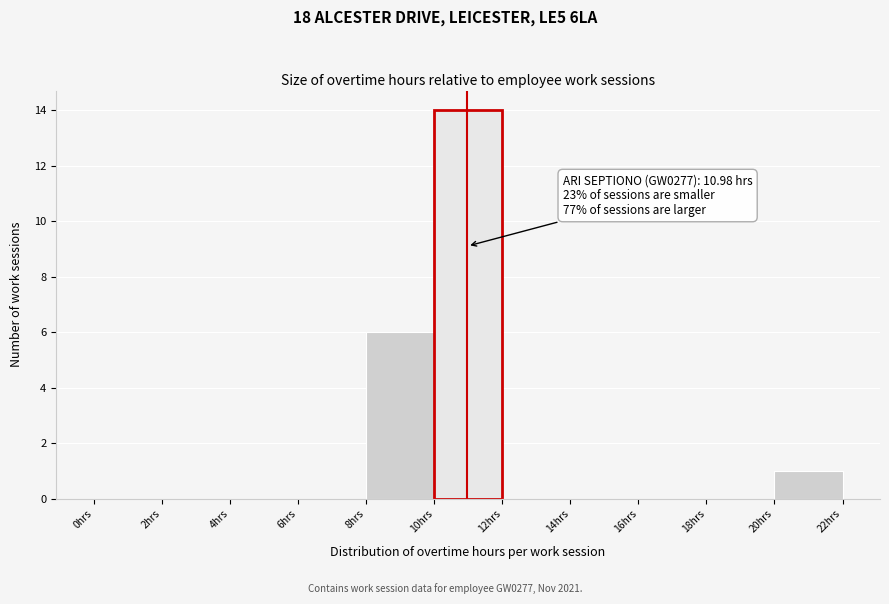

Over which range of the x-axis is the bar tallest?

10 to 12